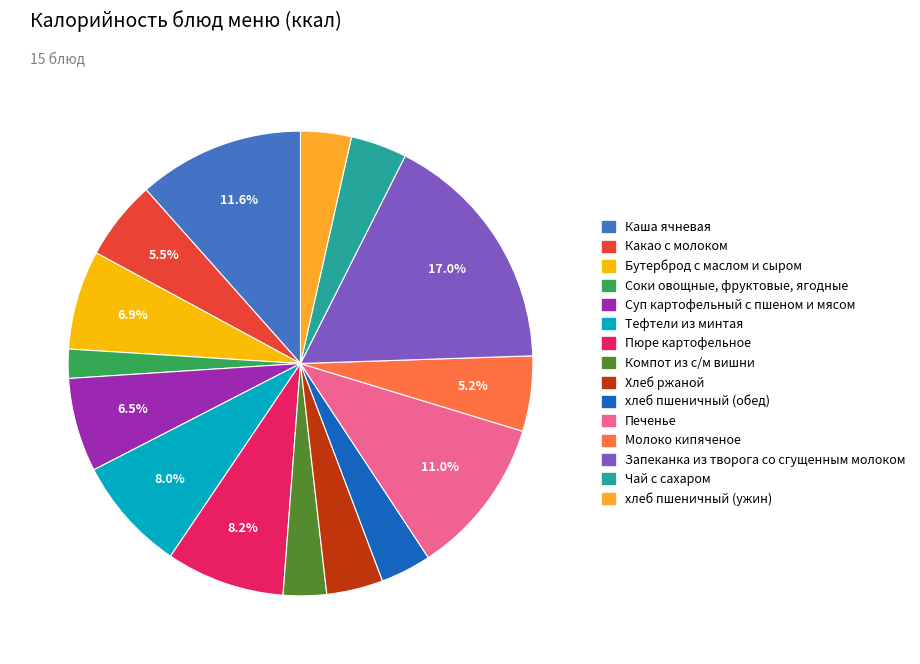

Which has a higher value, хлеб пшеничный (обед) or Печенье?

Печенье